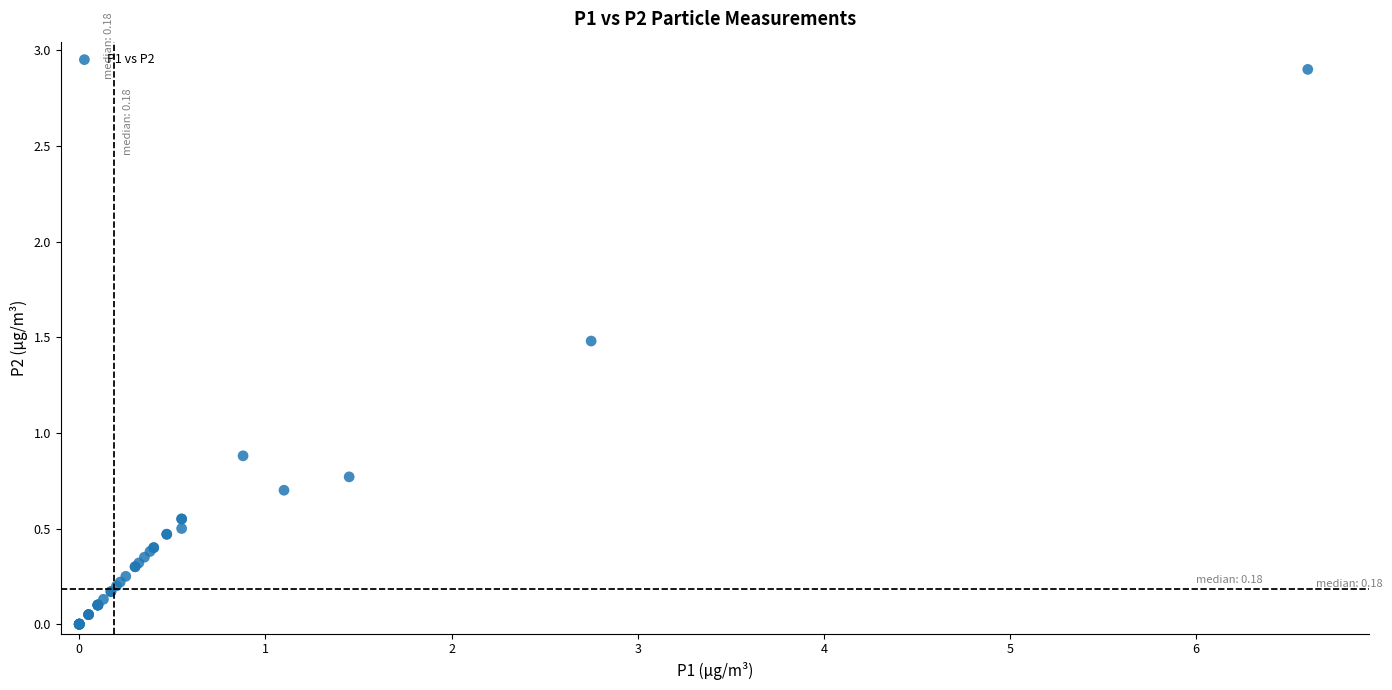

What Y value in the scatter plot is closest to 1?

0.9